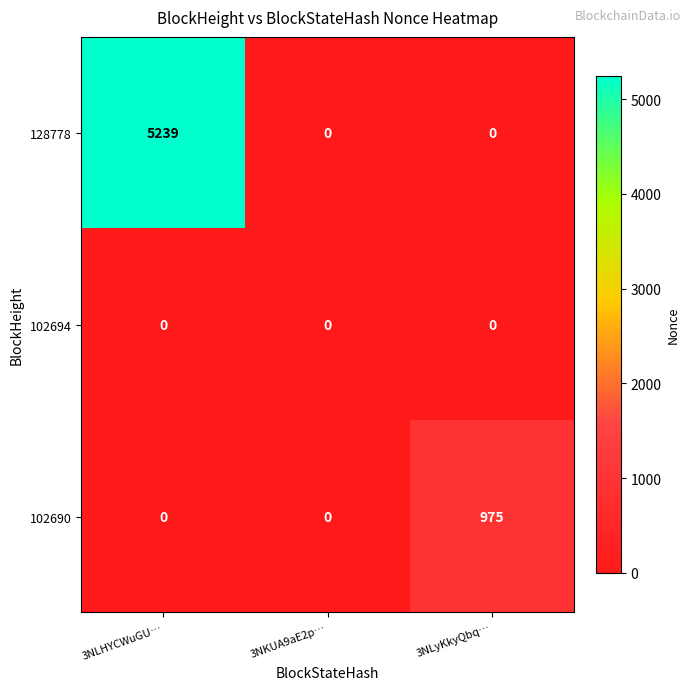

At how many categories does at least one series exceed 763?

2